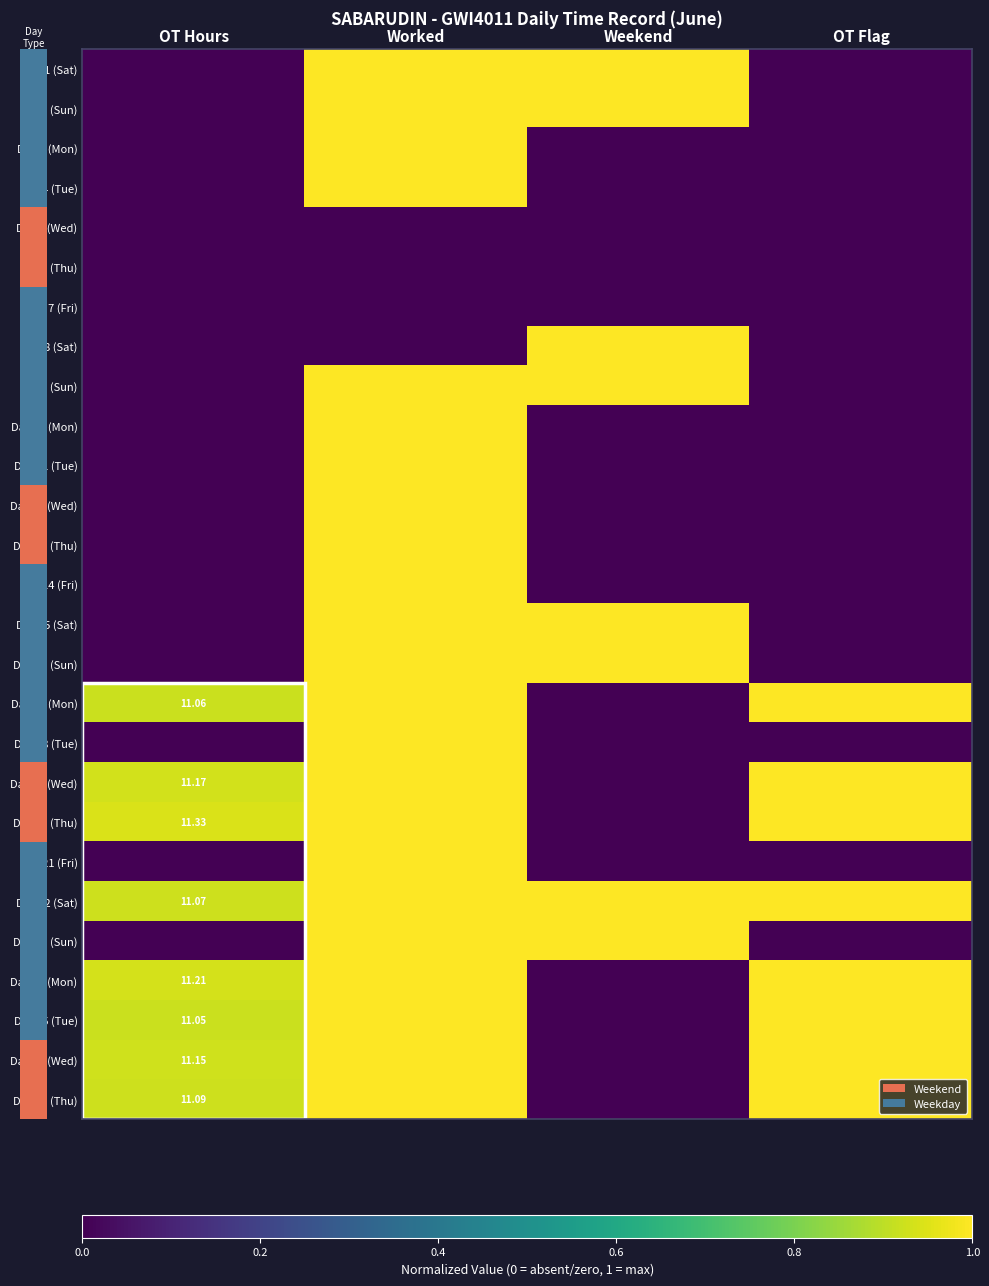

Which has a higher value, OT Hours or OT Flag?

OT Hours